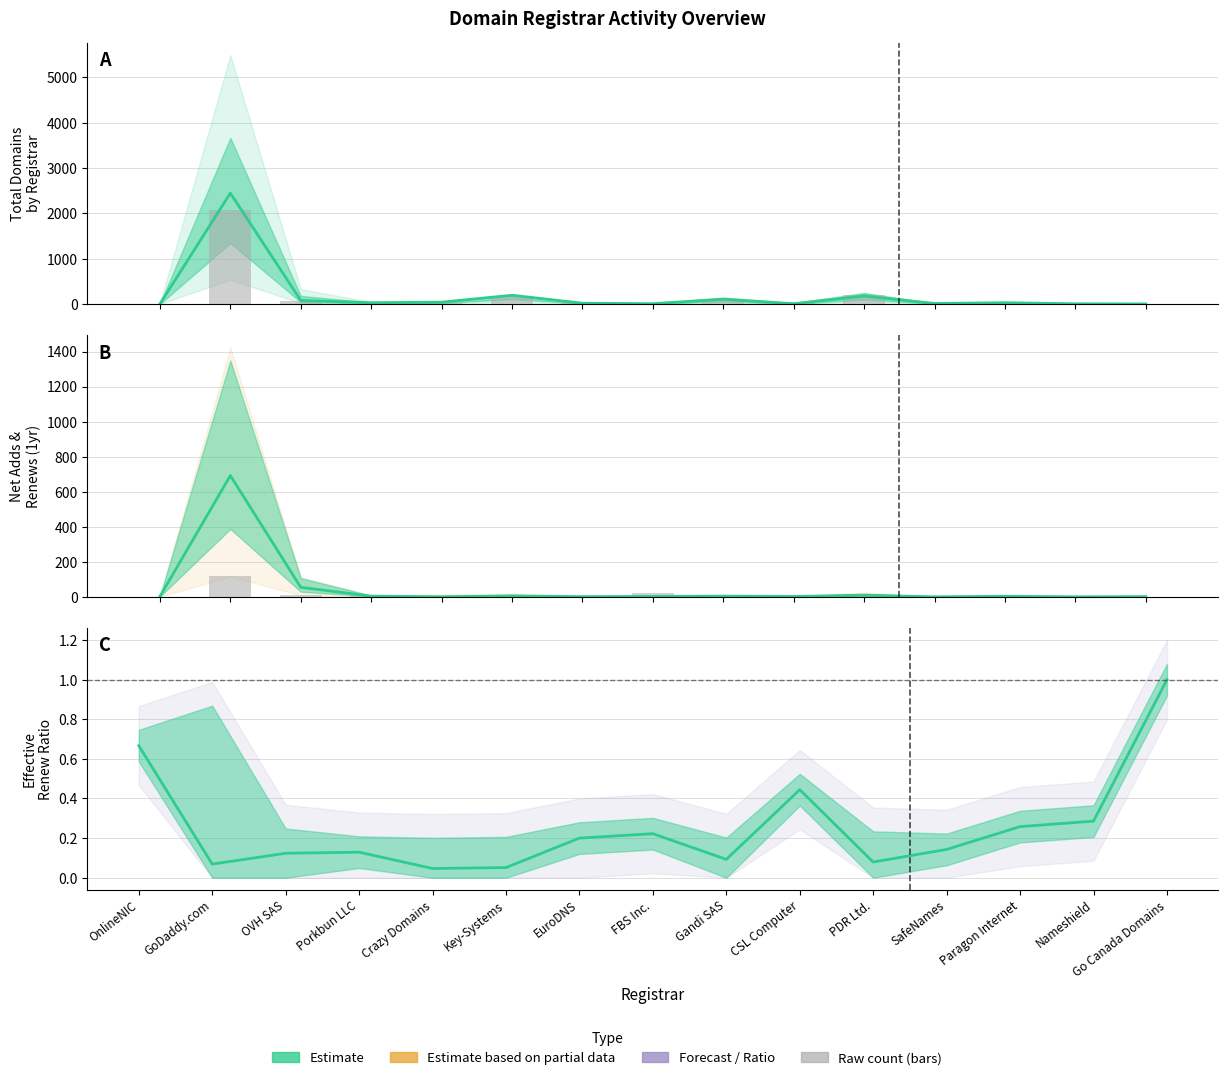

How many bars are there in each group?

5